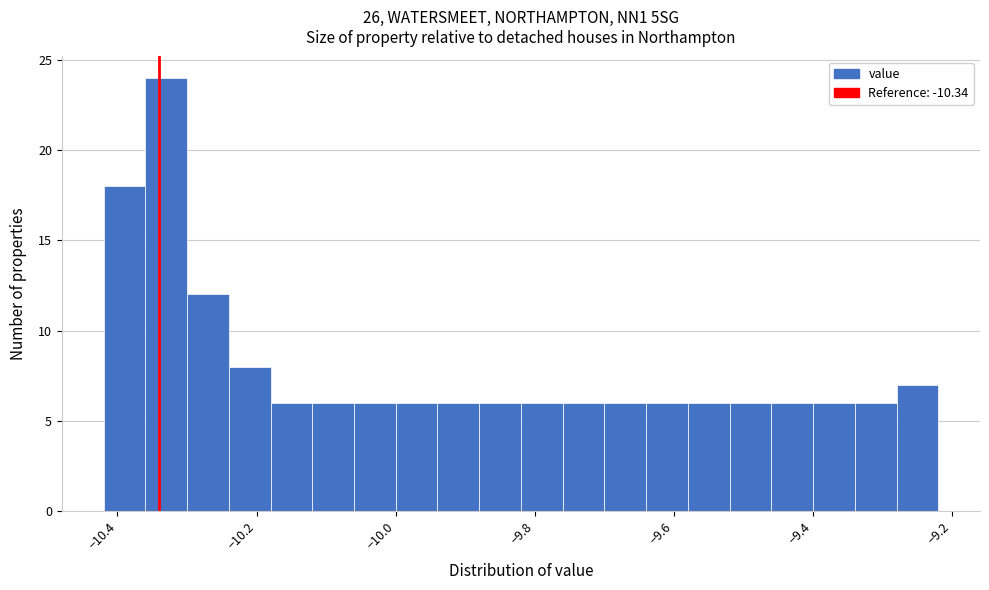

Read against the x-axis, roughly where is the centre of the tallest bar?

-10.32